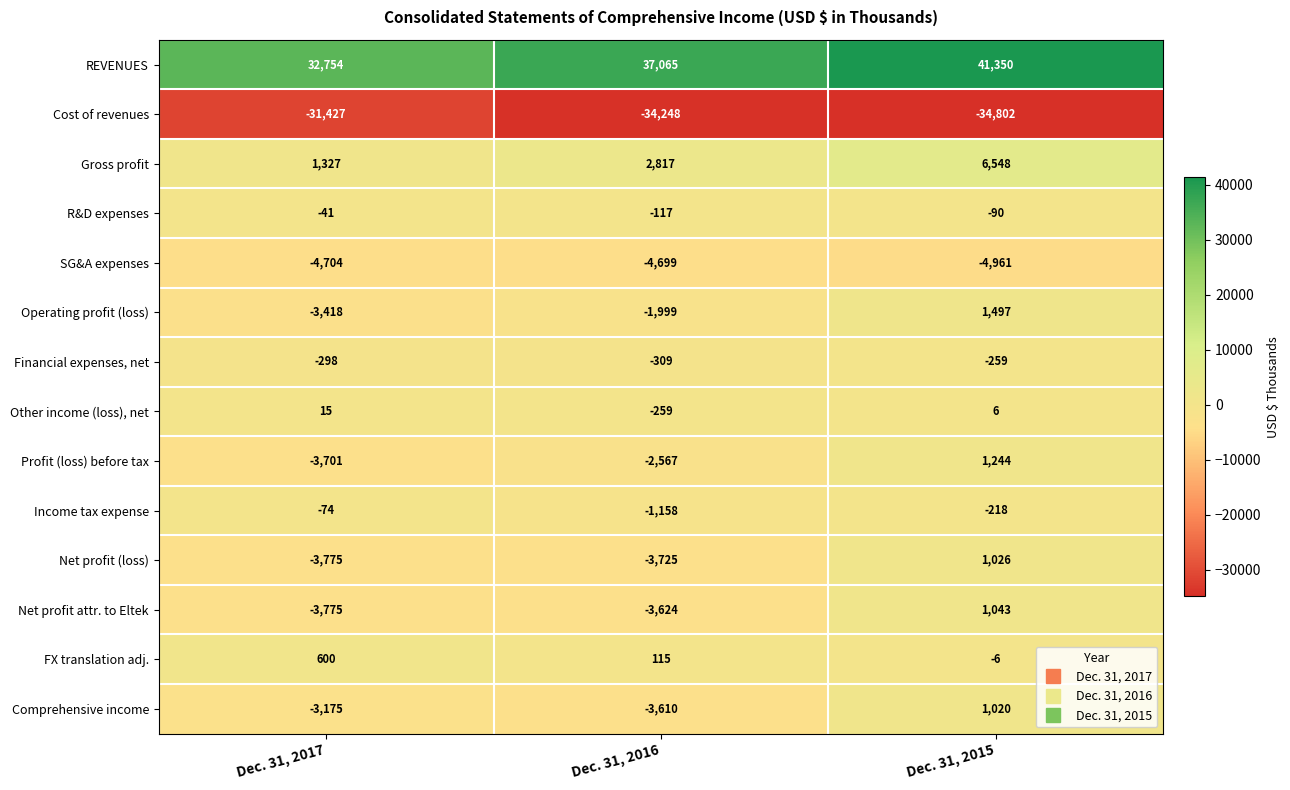

What is the maximum value shown in the chart?

41350